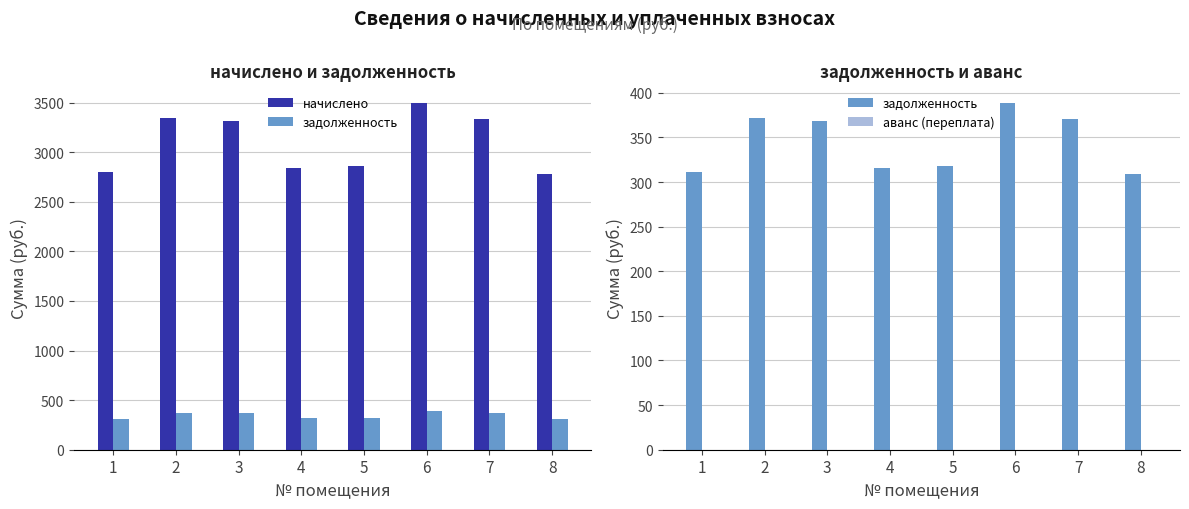

At how many categories does at least one series exceed 865?

8